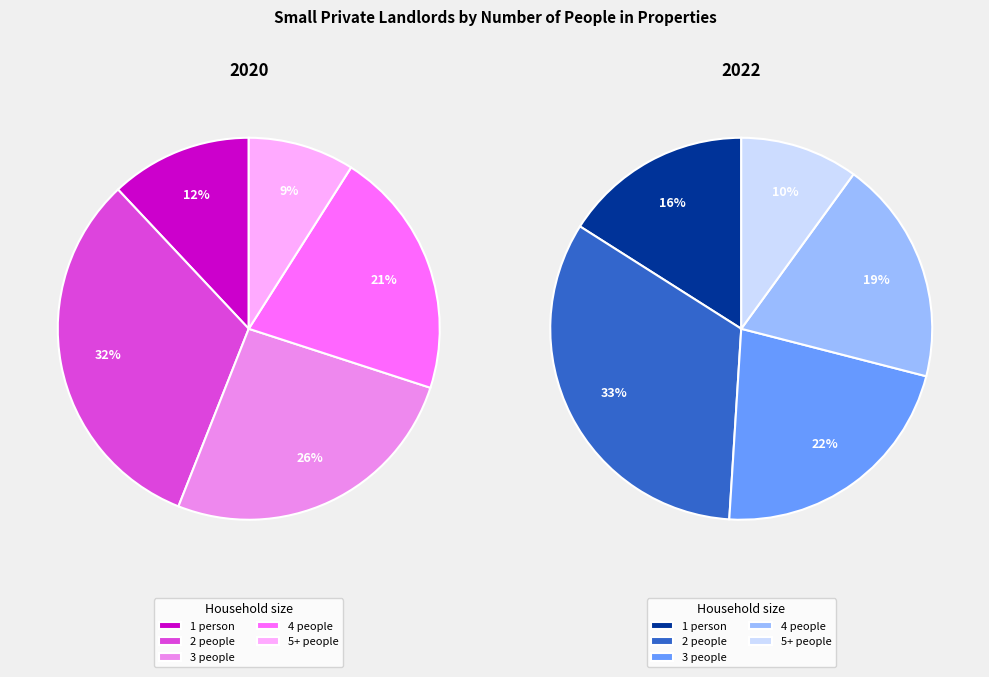

Which category has the biggest portion of the pie?

2 people